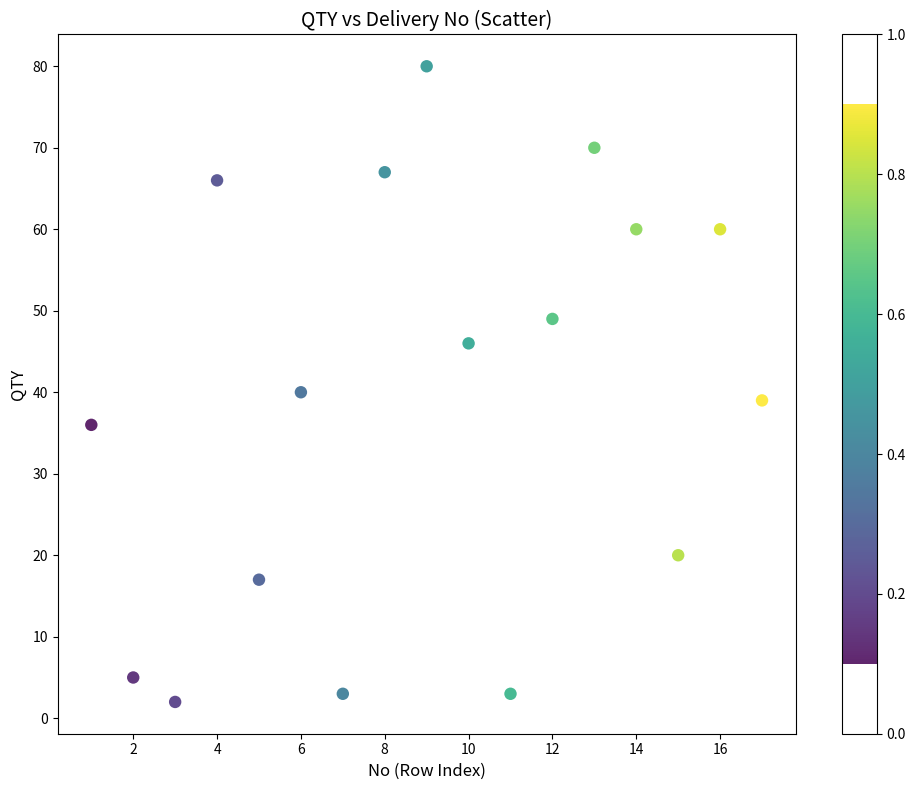

What is the range of Y values (max minus min)?

78